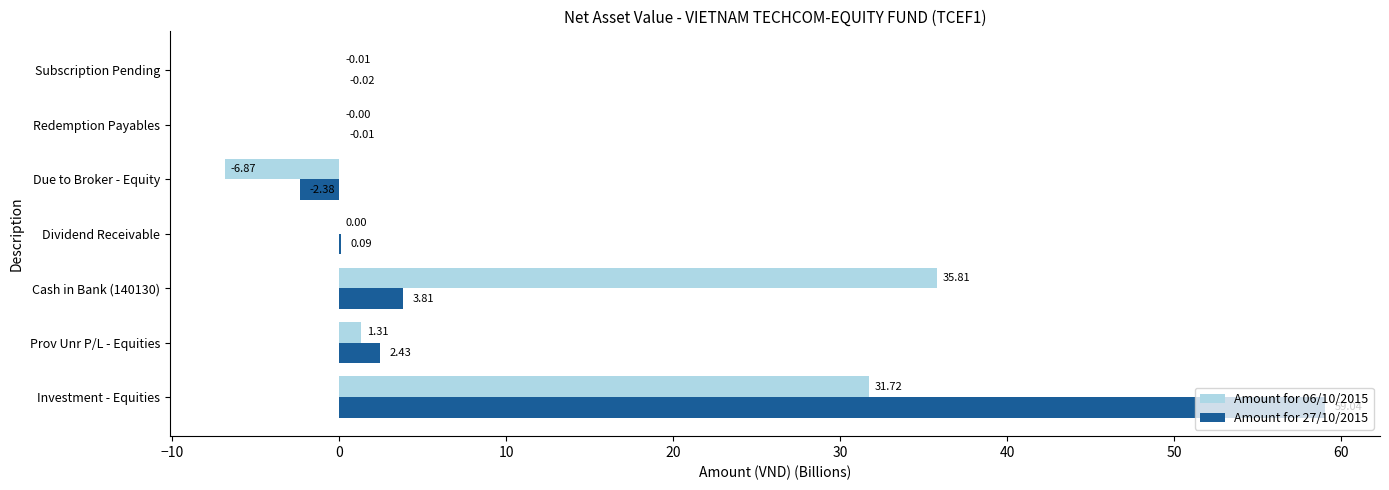

What is the sum of all Amount for 27/10/2015 values?

63.0